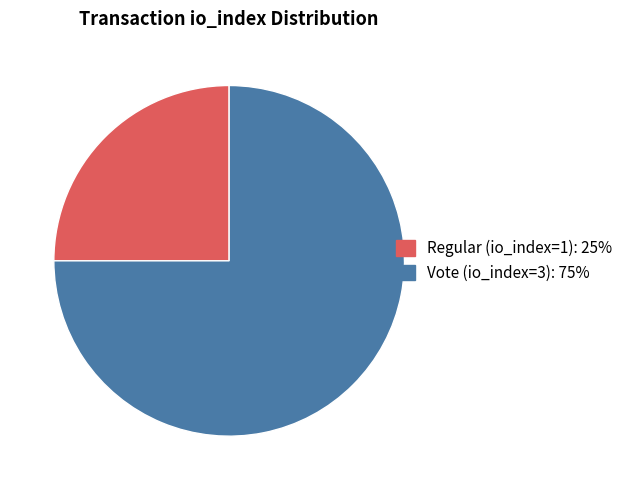

Between Regular (io_index=1) and Vote (io_index=3), which is larger?

Vote (io_index=3)